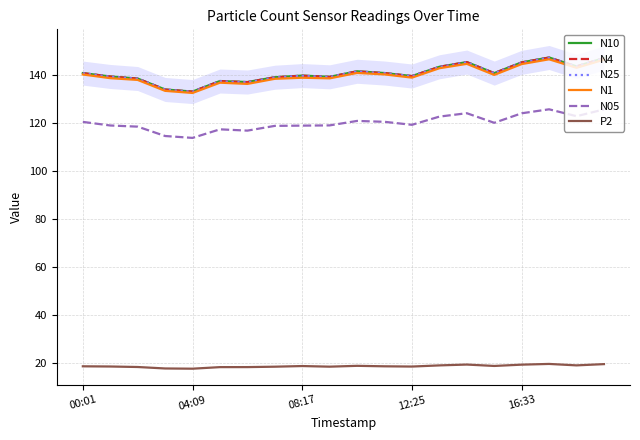

Reading right to left, transcribe all the data shown in this chart.

N10: 147.2	143.7	147.4	145.4	140.9	145.5	143.5	139.7	140.9	141.7	139.4	139.9	139.2	137.2	137.6	133.2	134.1	138.6	139.5	140.9
N4: 147.1	143.7	147.4	145.3	140.9	145.5	143.5	139.7	140.9	141.6	139.3	139.8	139.2	137.1	137.6	133.2	134.1	138.6	139.5	140.9
N25: 147.1	143.6	147.3	145.3	140.8	145.4	143.5	139.6	140.9	141.6	139.3	139.7	139.1	137.1	137.5	133.1	134.0	138.6	139.4	140.8
N1: 146.5	143.1	146.7	144.7	140.2	144.8	142.9	139.0	140.4	141.0	138.7	139.0	138.5	136.4	136.9	132.6	133.5	138.1	138.8	140.3
N05: 125.8	123.0	125.8	124.2	120.2	124.2	122.8	119.4	120.6	121.0	119.1	119.0	118.9	117.0	117.5	113.9	114.7	118.6	119.1	120.6
P2: 19.7	19.2	19.8	19.5	19.0	19.5	19.2	18.7	18.8	19.0	18.7	18.9	18.6	18.5	18.5	17.8	17.9	18.5	18.7	18.8